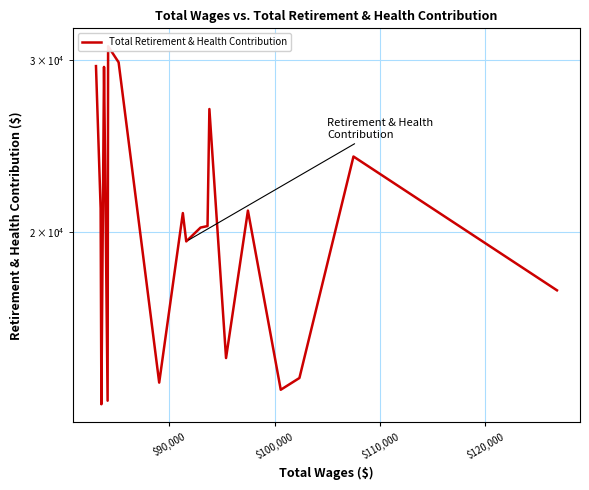

How many lines are shown in the chart?

1